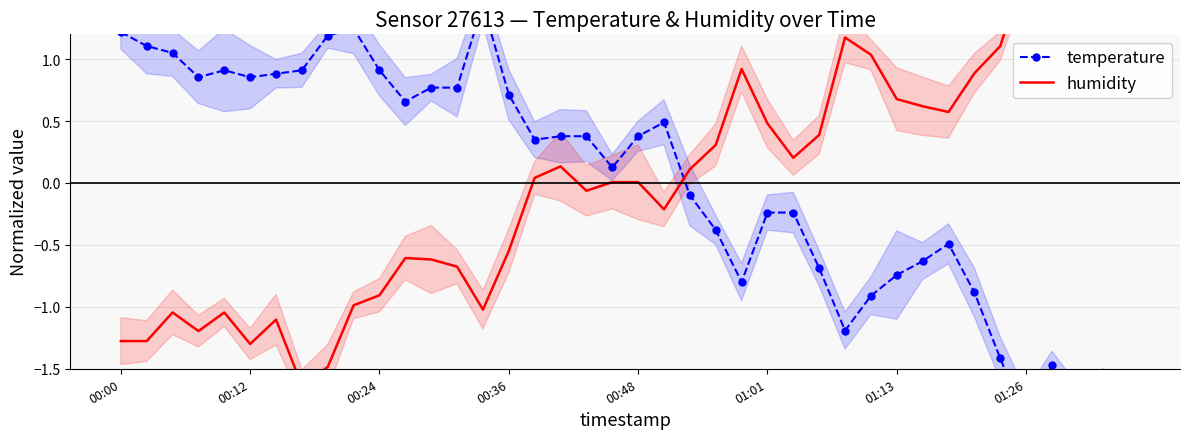

At which label does humidity first exceed 0?

16